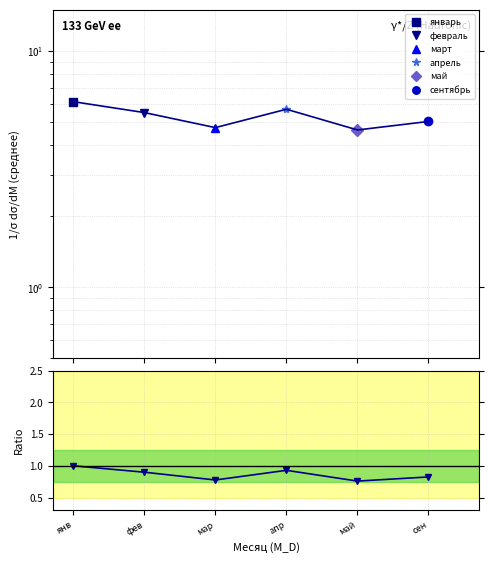

What is the average value?

0.9